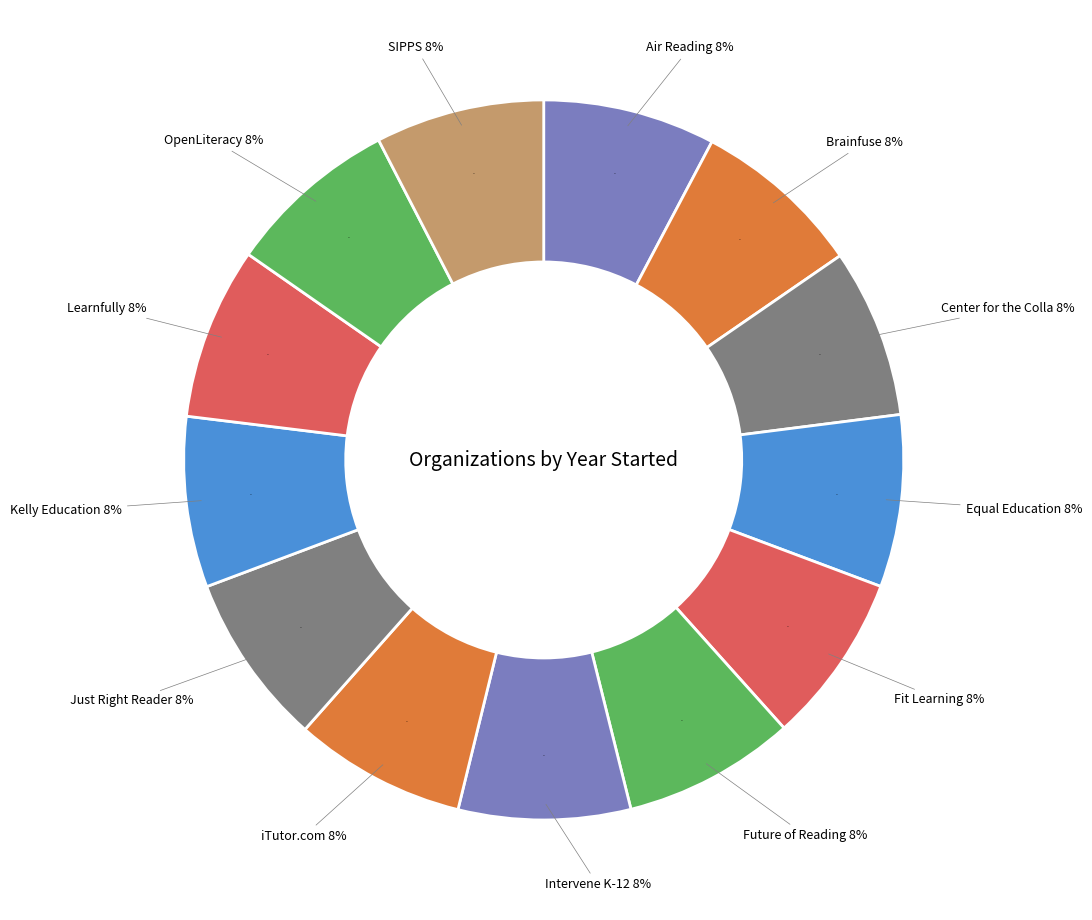

Is it true that SIPPS is 8% of the pie?

True